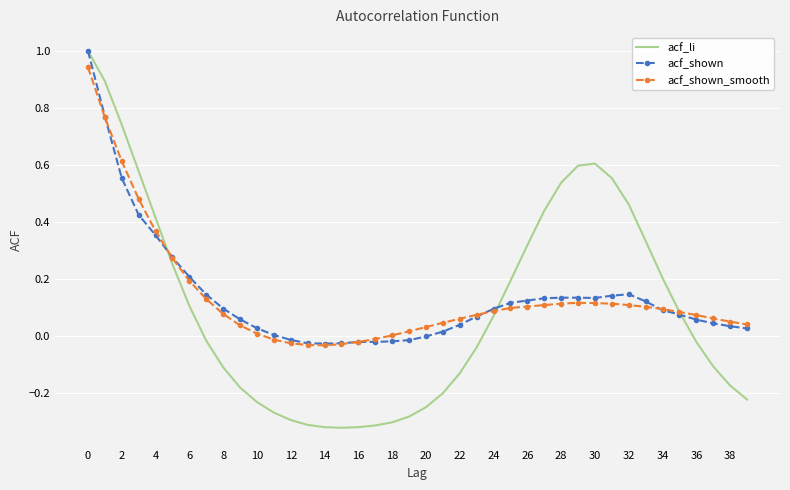

Which series has the largest range (max minus min)?

acf_li